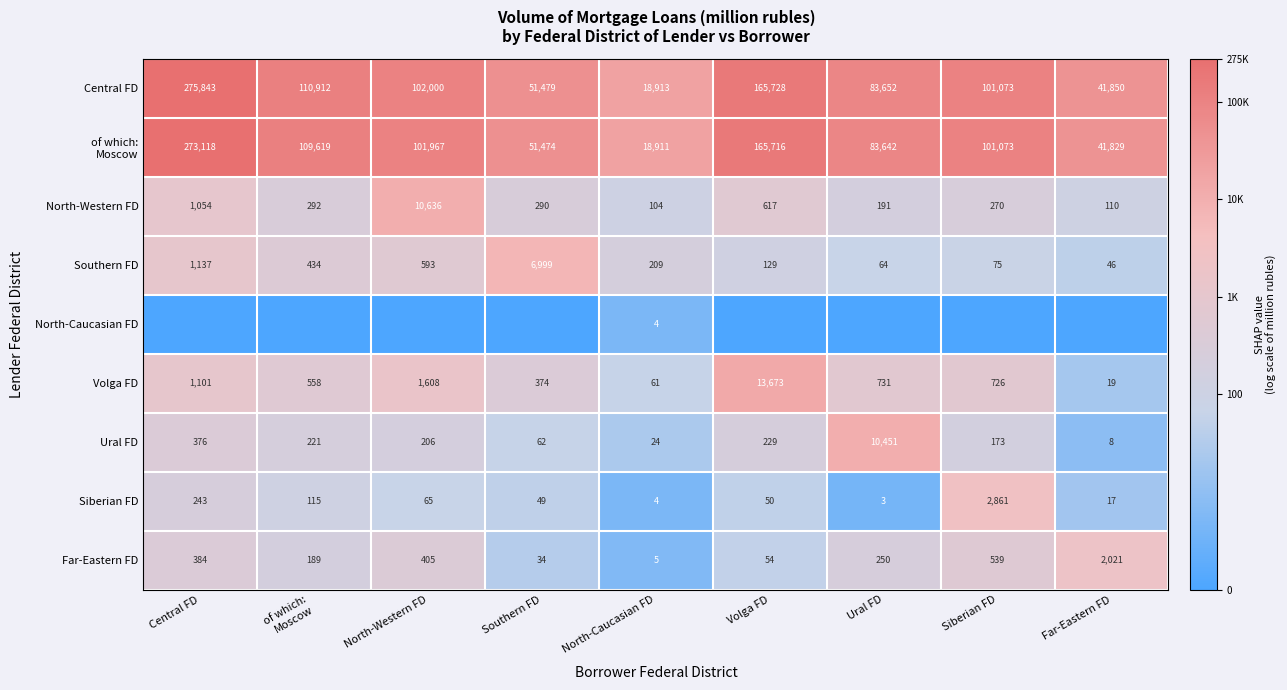

Is it true that Central FD equals 275843 at Central FD?

True